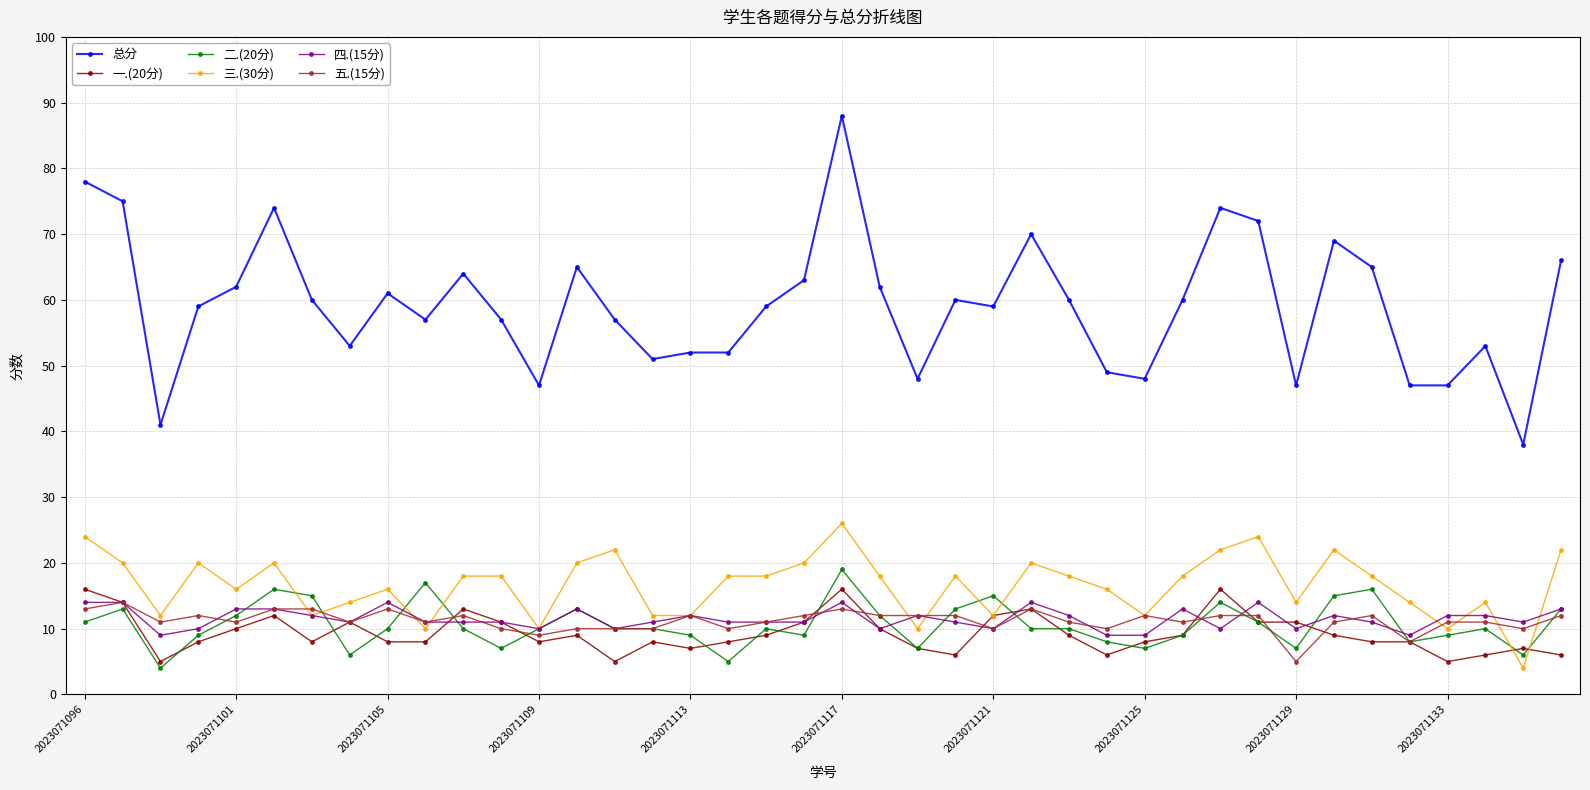

Which series has the largest total across all categories?

总分